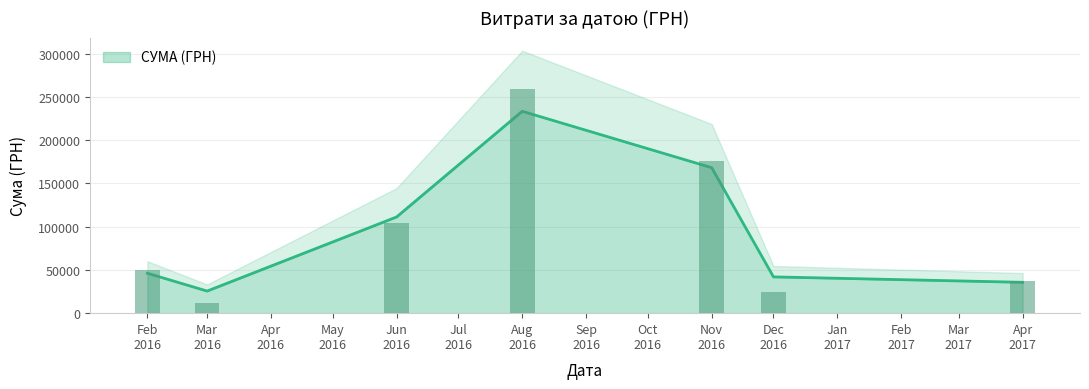

What is the highest value of the СУМА (ГРН) series?

233544.6